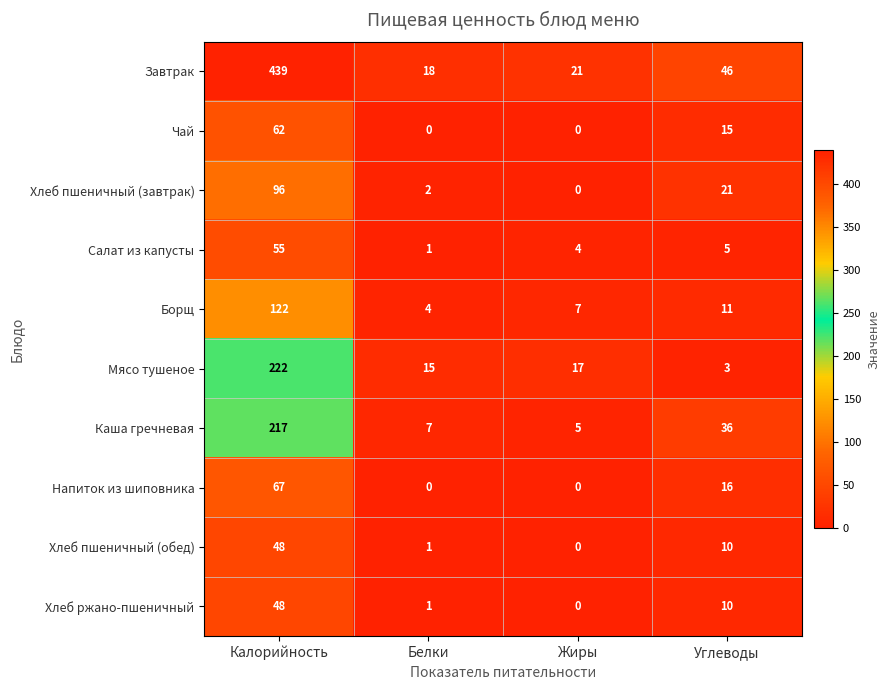

Which category has the lowest value in the Хлеб пшеничный (завтрак) series?

Жиры